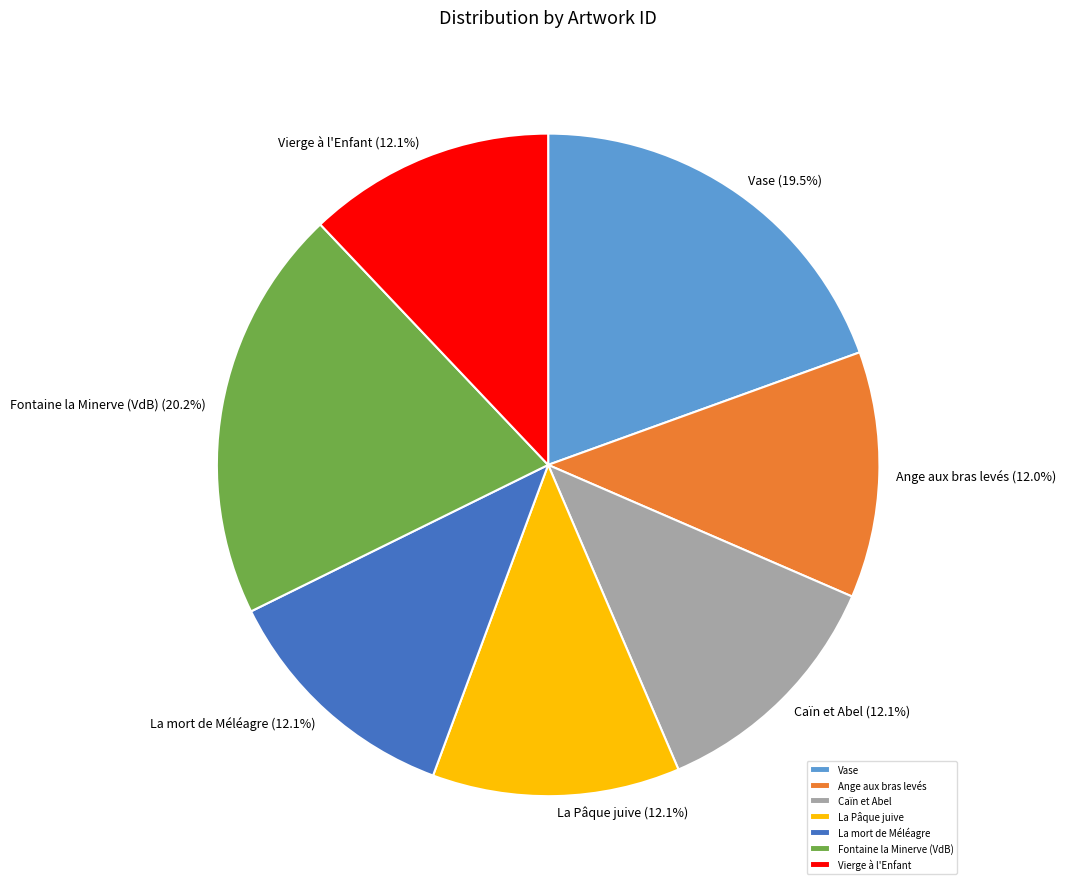

Does any single category account for the majority?

No